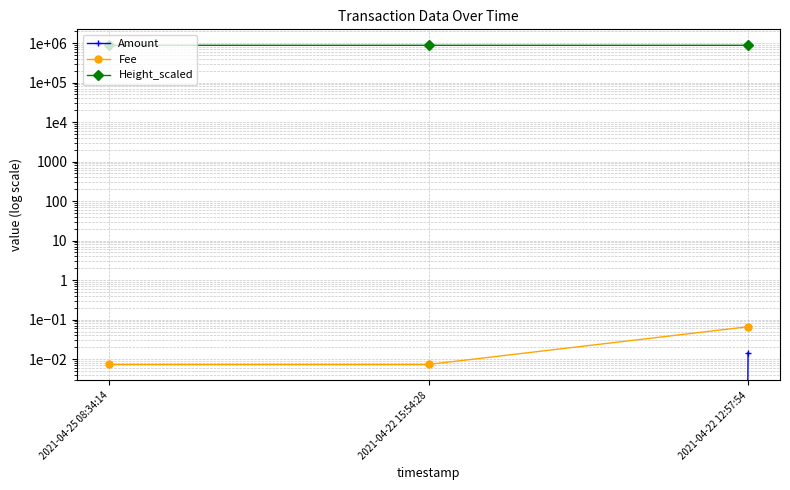

What is the difference between the Height_scaled values at 2021-04-22 15:54:28 and 2021-04-22 12:57:54?

47.0